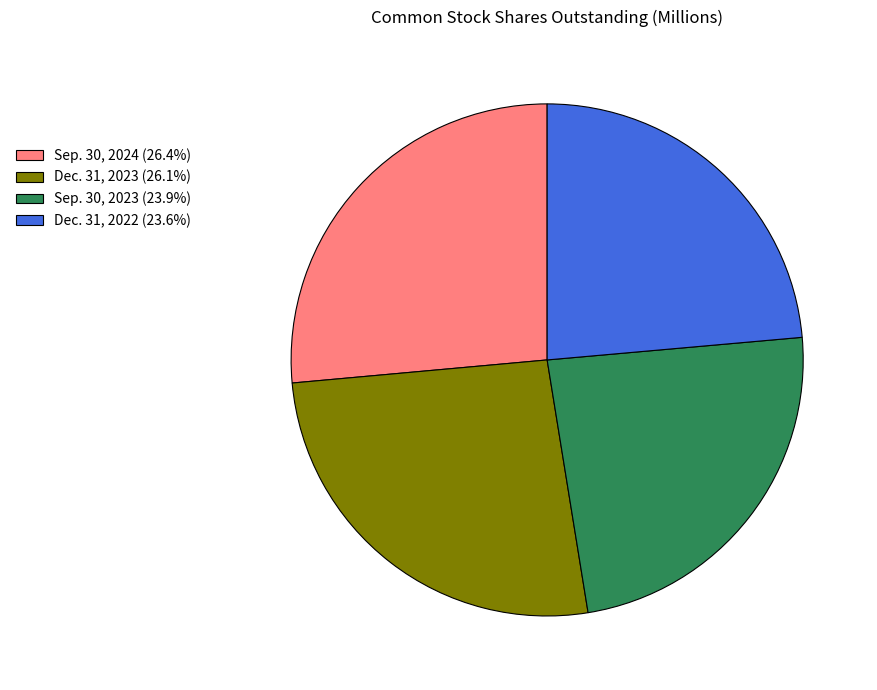

Is the sum of Dec. 31, 2022 (23.6%) and Sep. 30, 2023 (23.9%) greater than half?

No